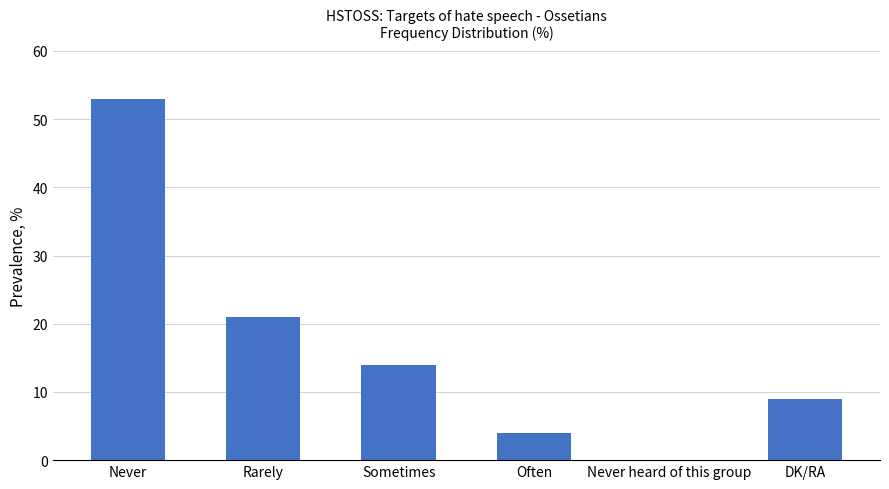

The chart shows a value of 0 at Never heard of this group. True or false?

True